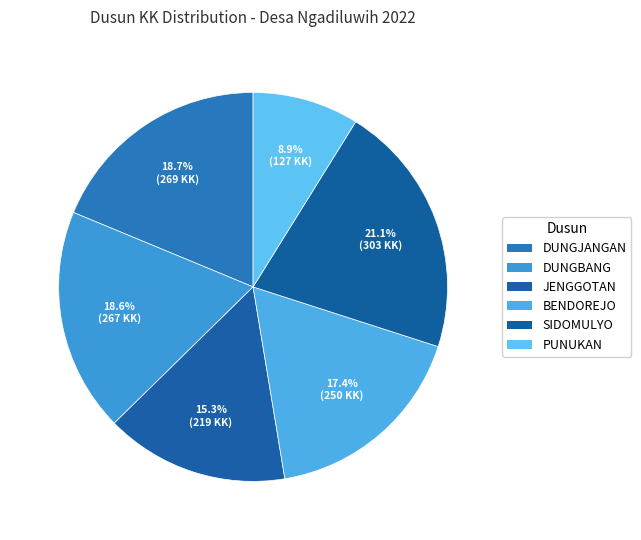

Which slice is the smallest?

PUNUKAN